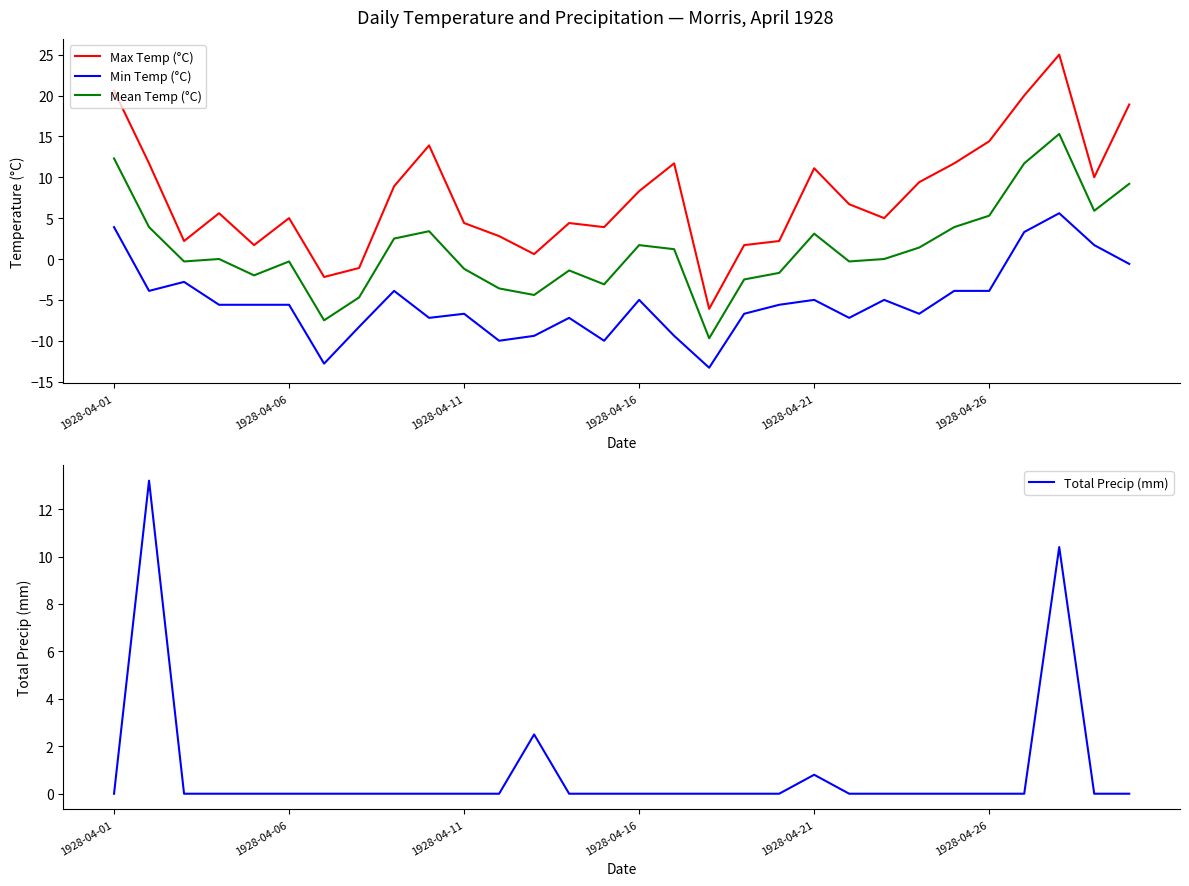

True or false: Mean Temp (°C) and Min Temp (°C) intersect in this chart.

False